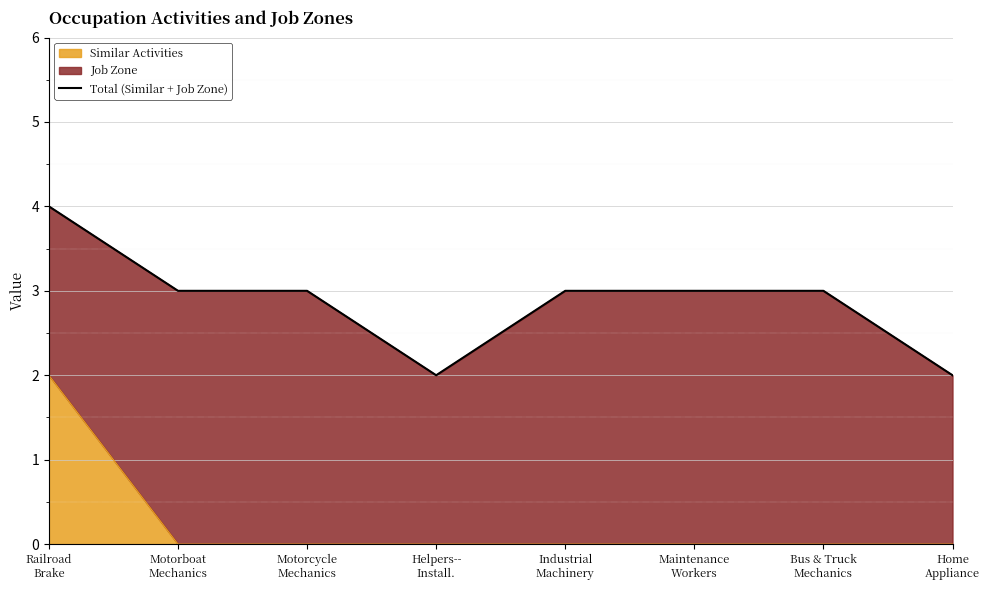

How many lines are shown in the chart?

1